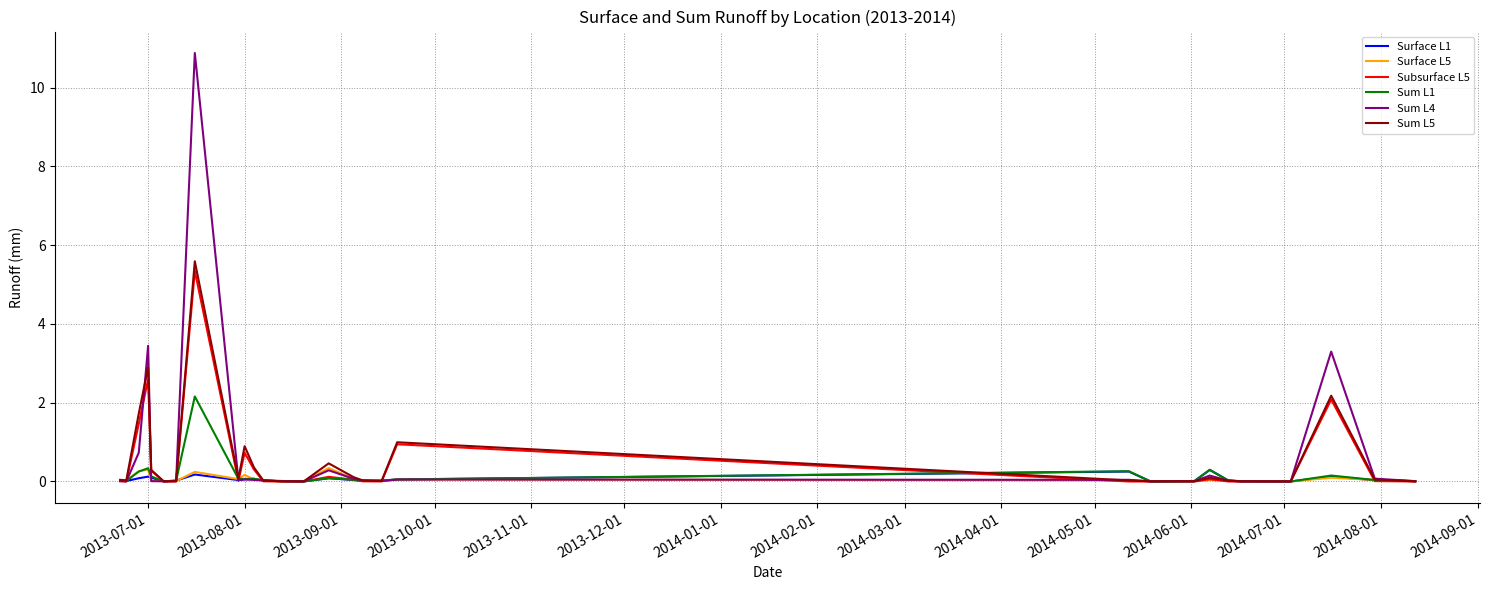

What is the highest value of the Sum L1 series?

2.2